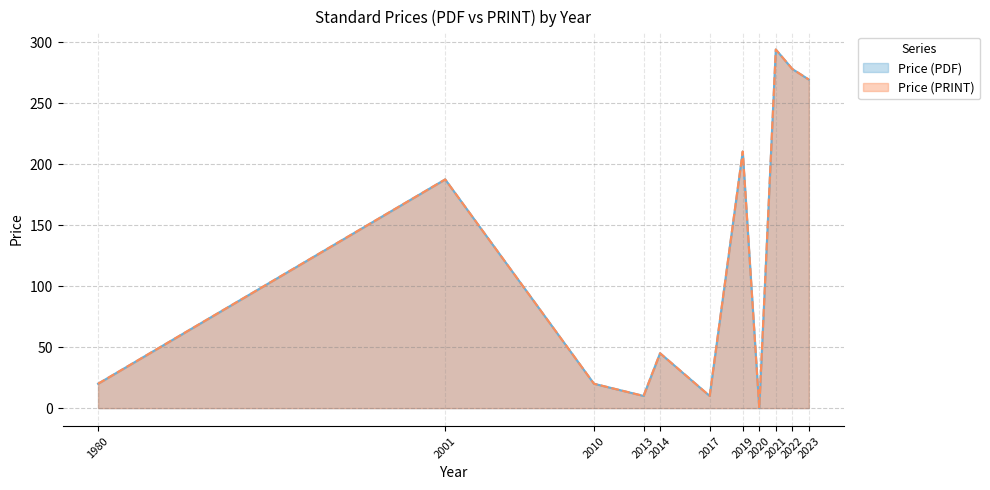

How many data points in Price (PRINT) are above 45?

5